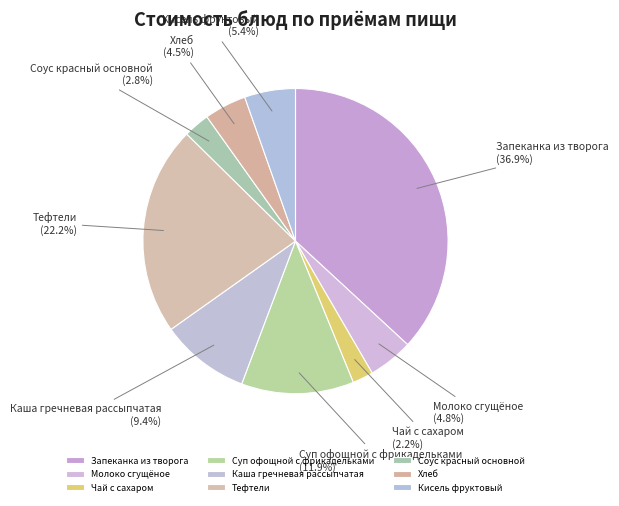

Which has a higher value, Чай с сахаром or Соус красный основной?

Соус красный основной